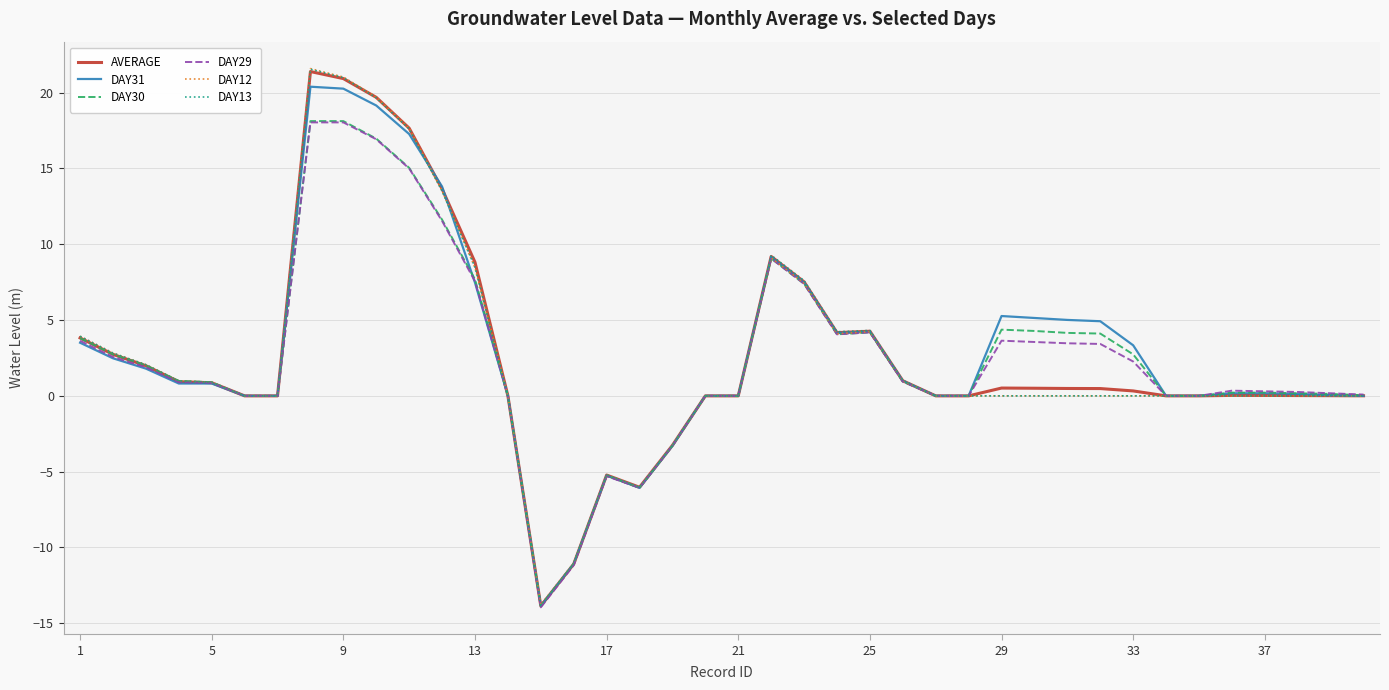

What is the highest value of the DAY29 series?

18.0